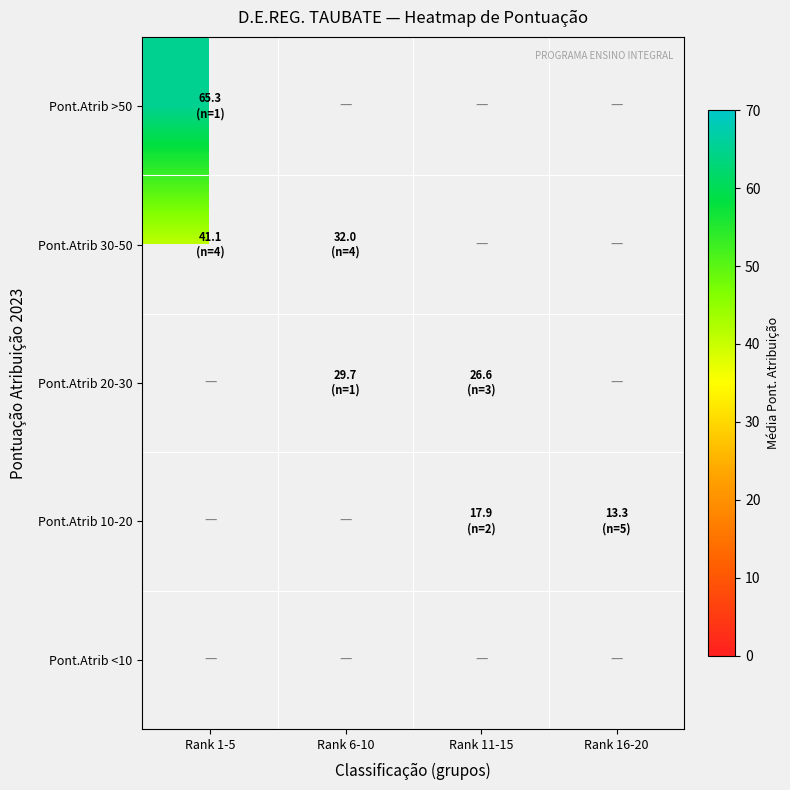

List the series in order of their overall mean, highest first.

Pont.Atrib >50, Pont.Atrib 30-50, Pont.Atrib 20-30, Pont.Atrib 10-20, Pont.Atrib <10